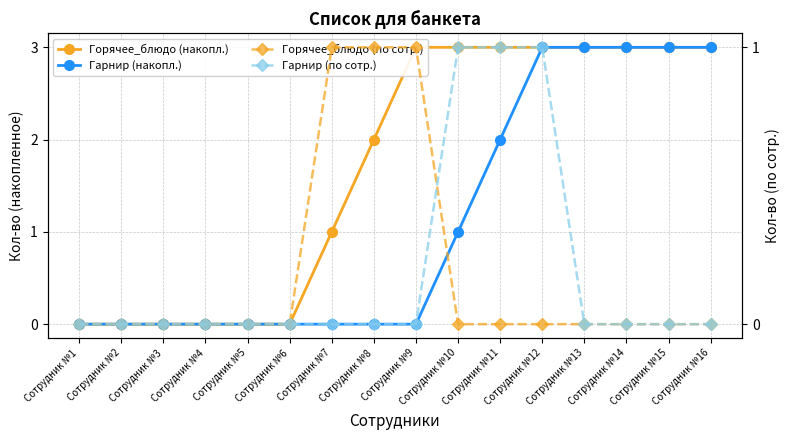

What is the average value of the Гарнир (накопл.) series?

1